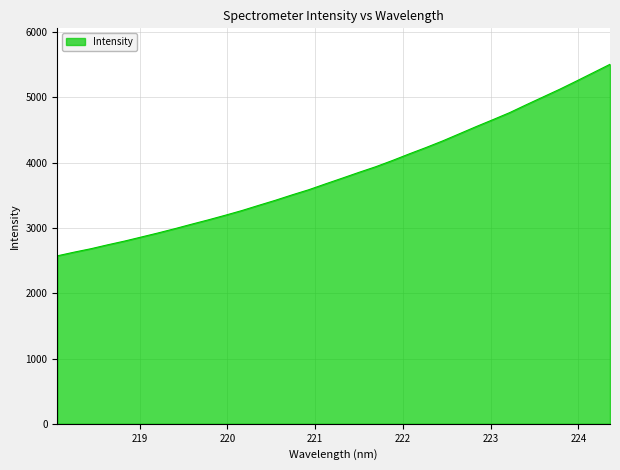

What is the minimum value shown in the chart?

2573.2